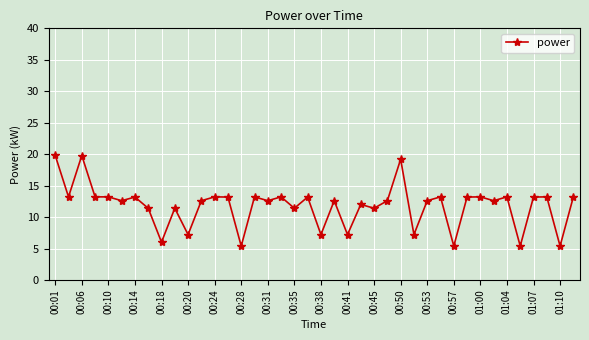

What is the minimum value shown in the chart?

5.4